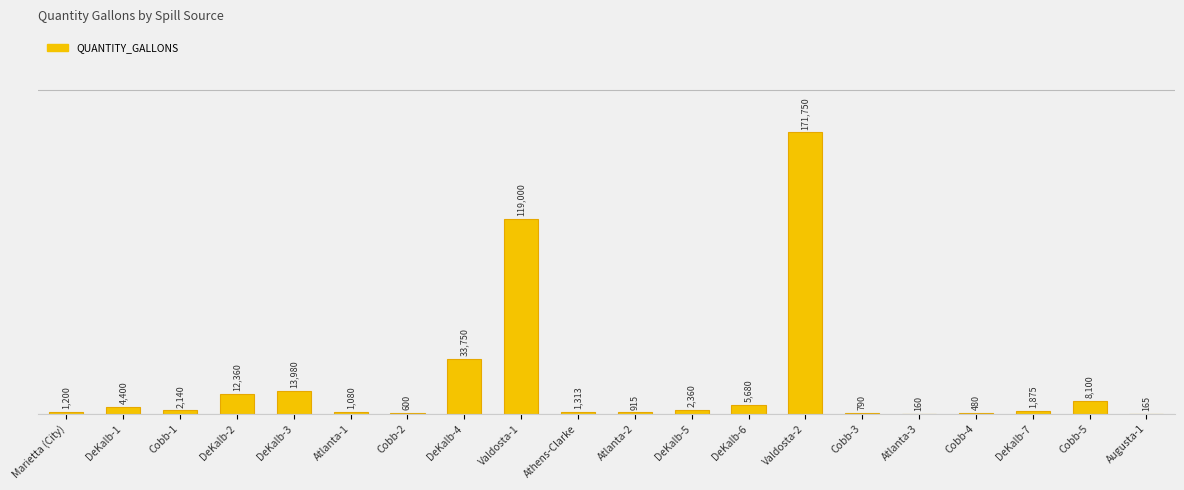

What is the value of the 2nd bar from the left?

4400